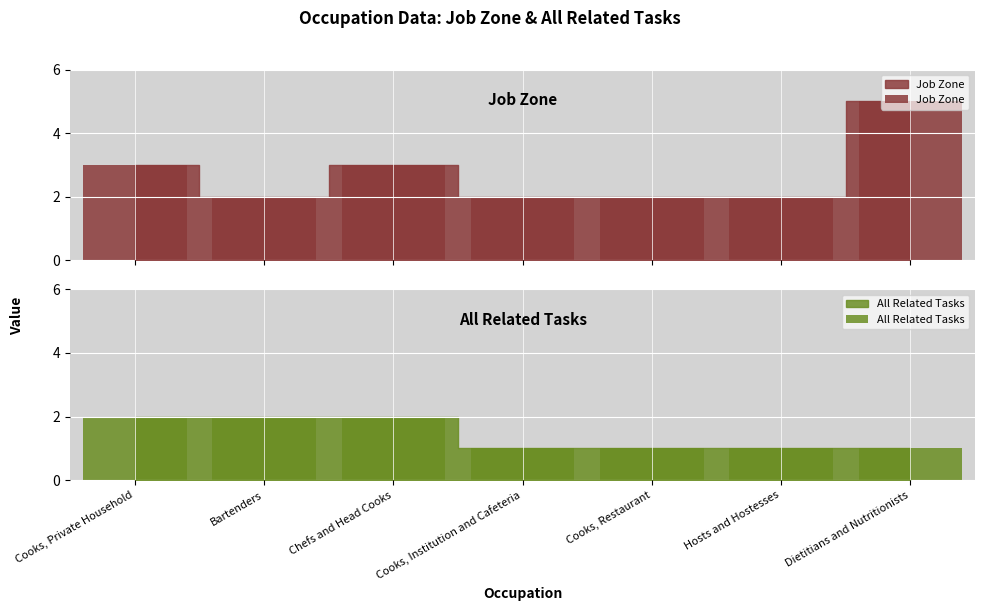

What is the label of the 3rd bar from the right?

Cooks, Restaurant